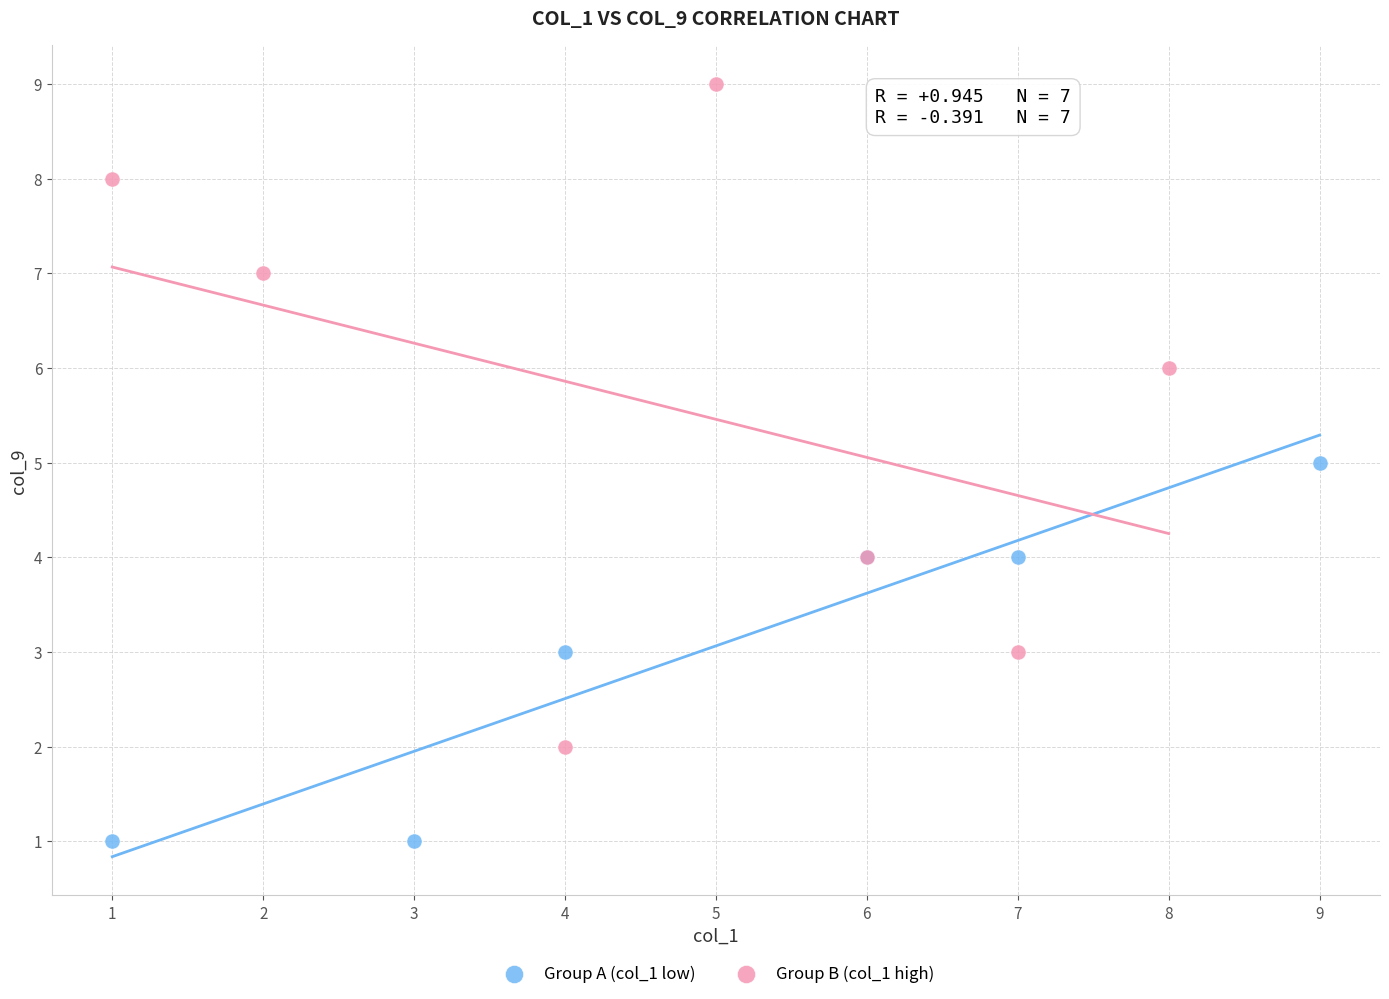

Which series reaches the maximum Y coordinate?

Group B (col_1 high)